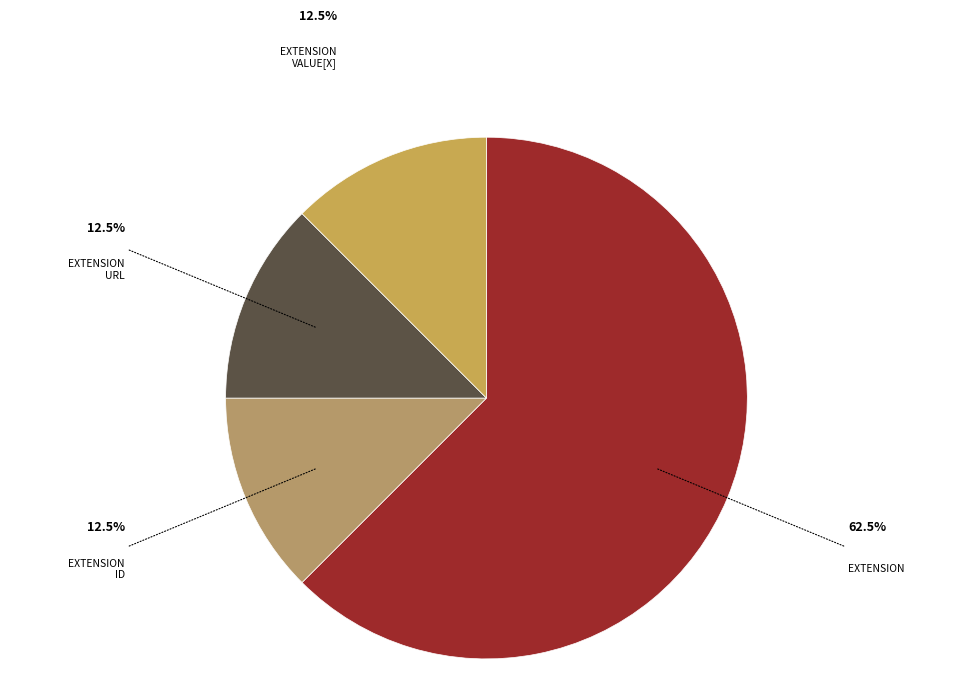

Is there a majority slice in this chart?

Yes